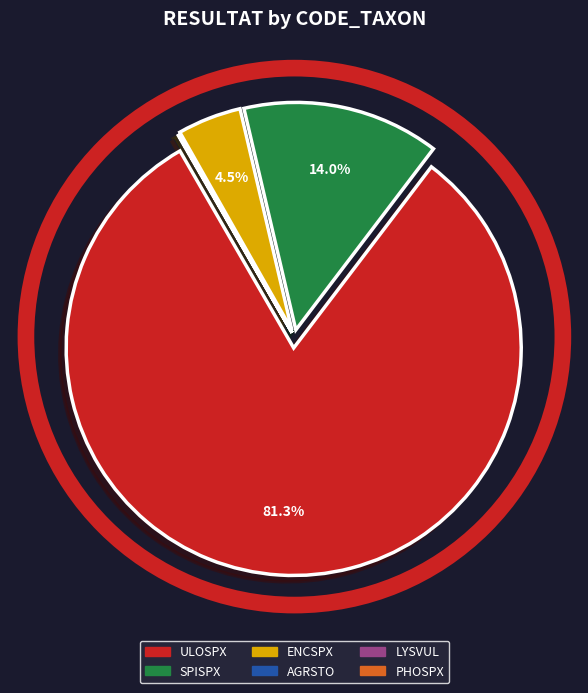

Which slice is the largest?

ULOSPX